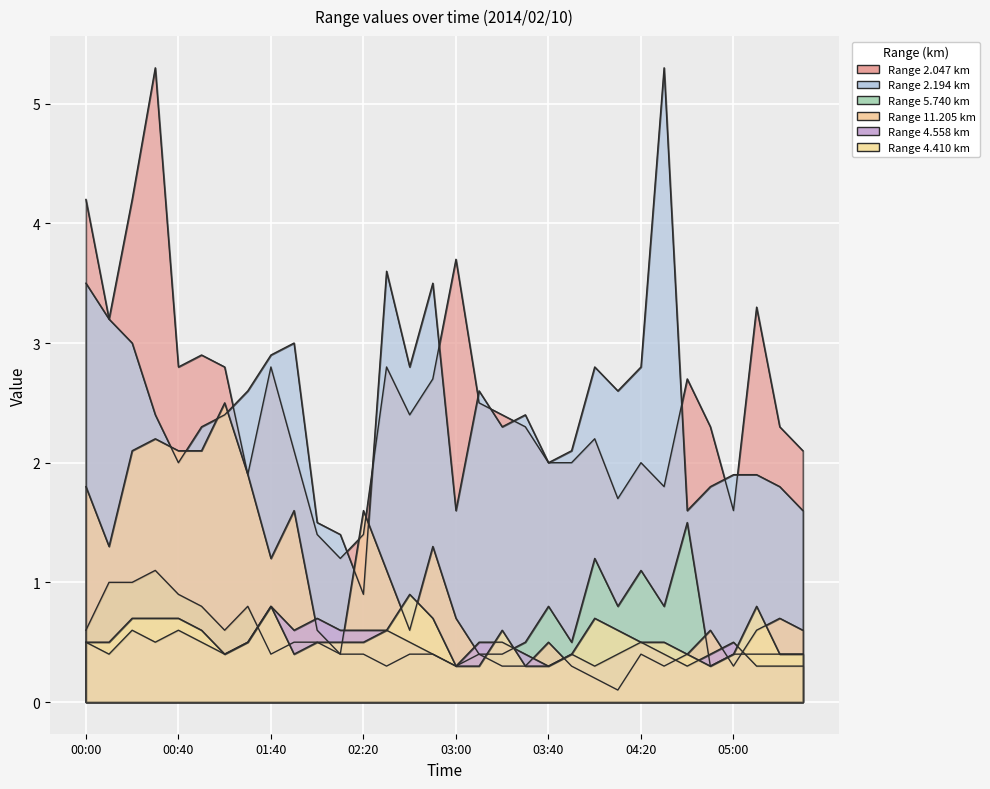

Is the value of 5.740 at 02:40 greater than the value of 4.410 at 00:00?

No